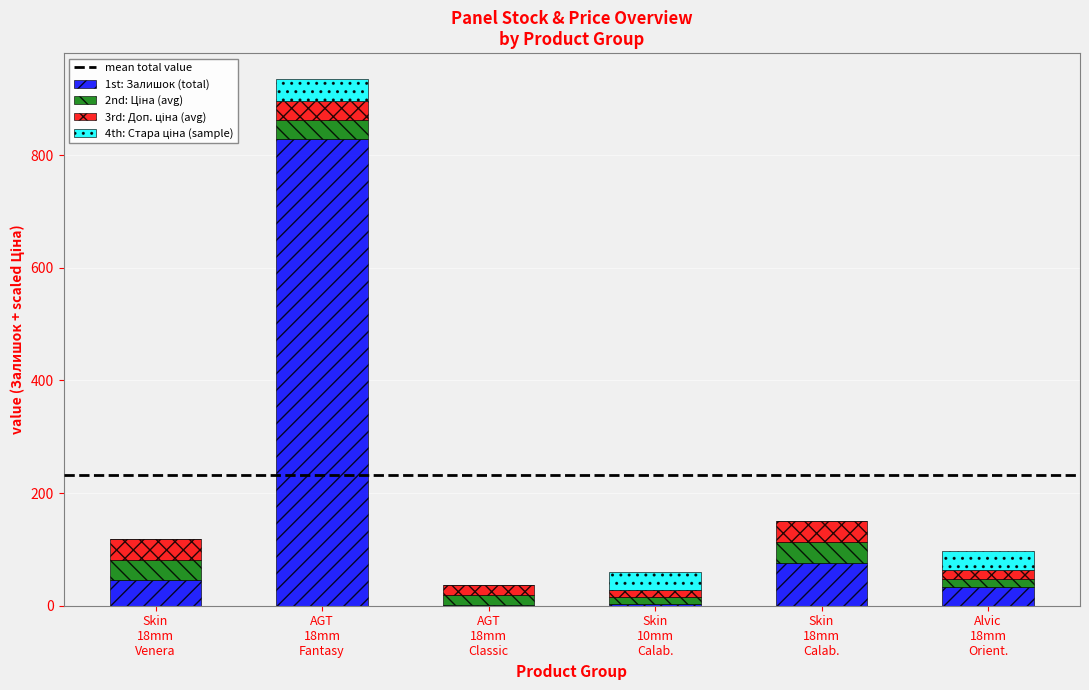

What is the maximum value for 1st: Залишок (total)?

828.0